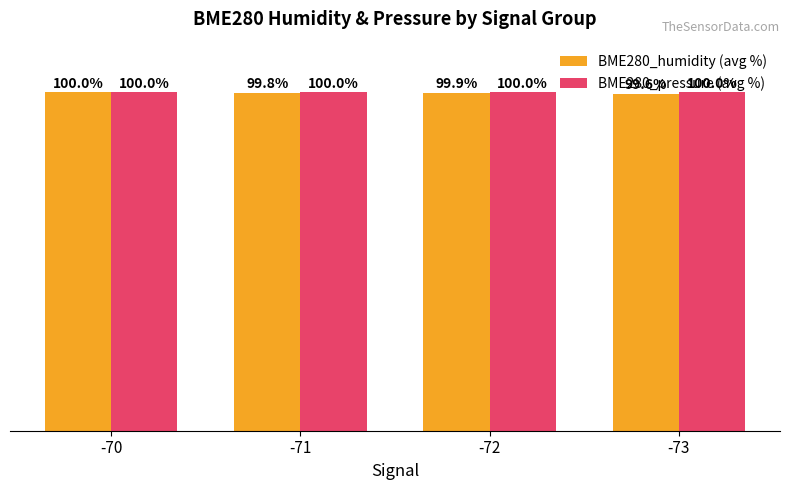

Between -71 and -73, which series saw the biggest shift?

BME280_humidity (avg %)